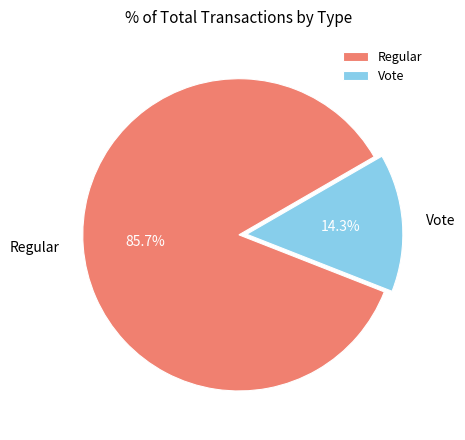

Which slice is the largest?

Regular